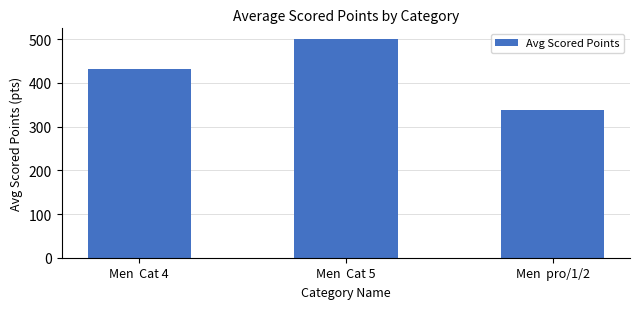

At which label is the value closest to 419?

Men  Cat 4